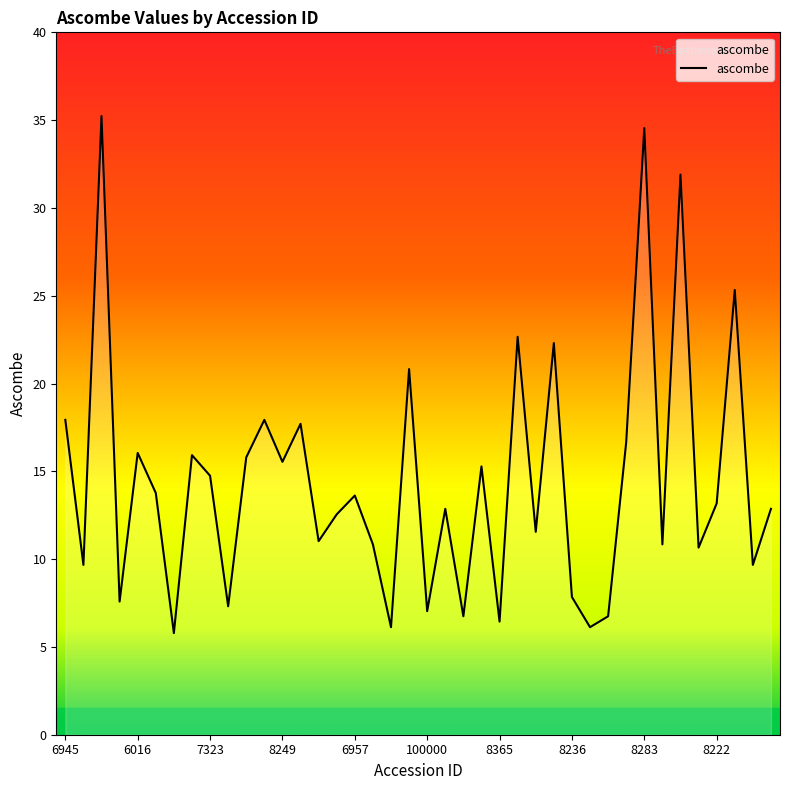

What is the maximum value shown in the chart?

35.2